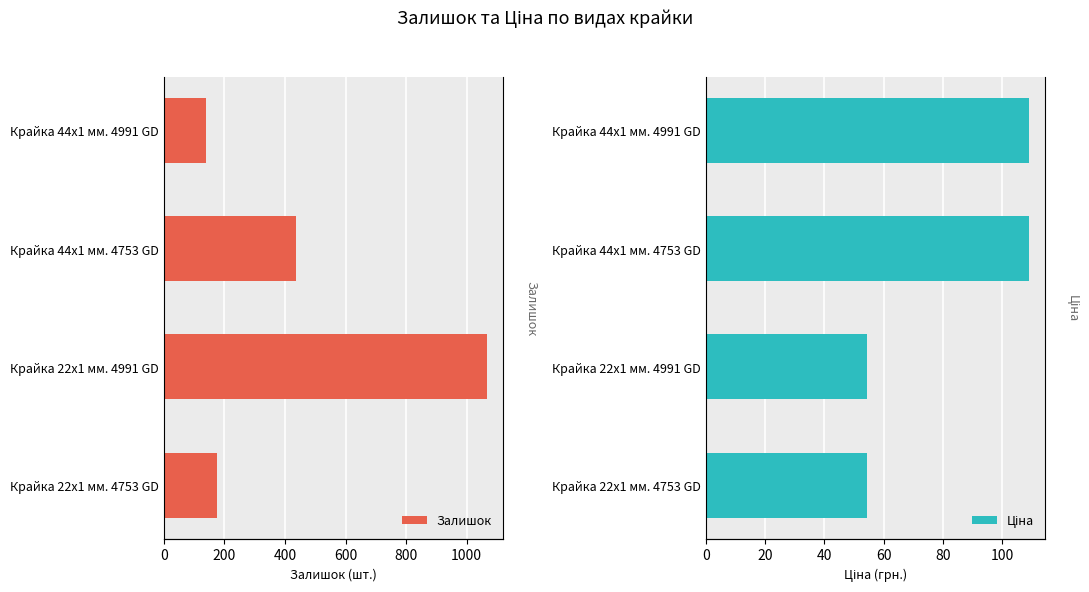

What is the total value across all series at Крайка 44x1 мм. 4991 GD?

248.0